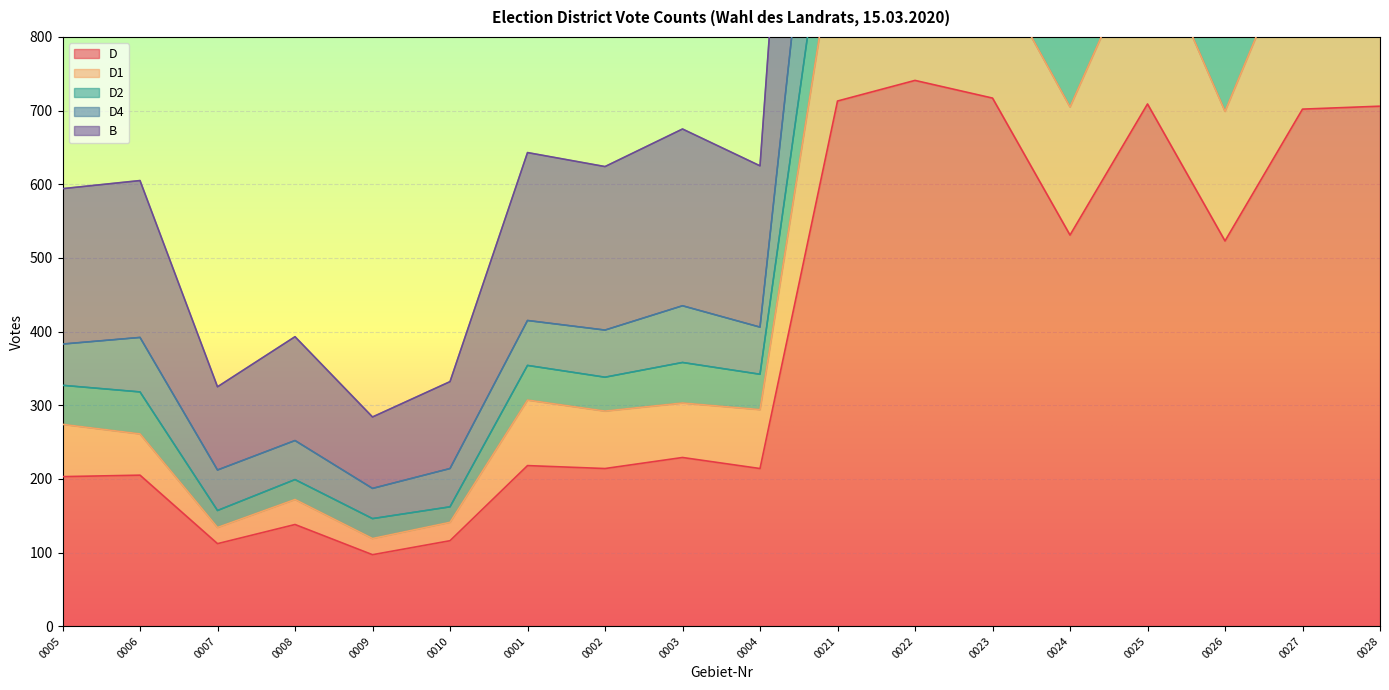

True or false: D4 has a value of 187 at 0009.

True